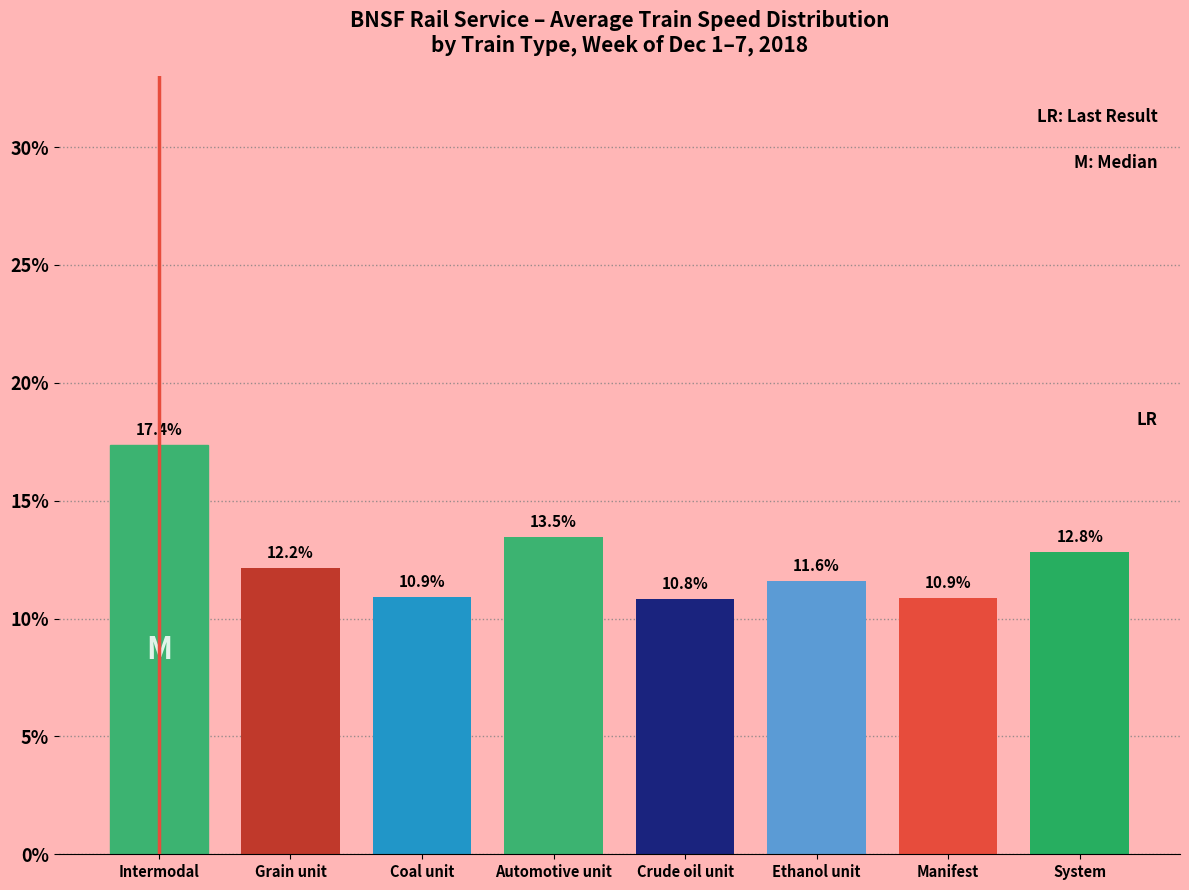

Reading left to right, list all the values displayed in this chart.

17.4	12.2	10.9	13.5	10.8	11.6	10.9	12.8